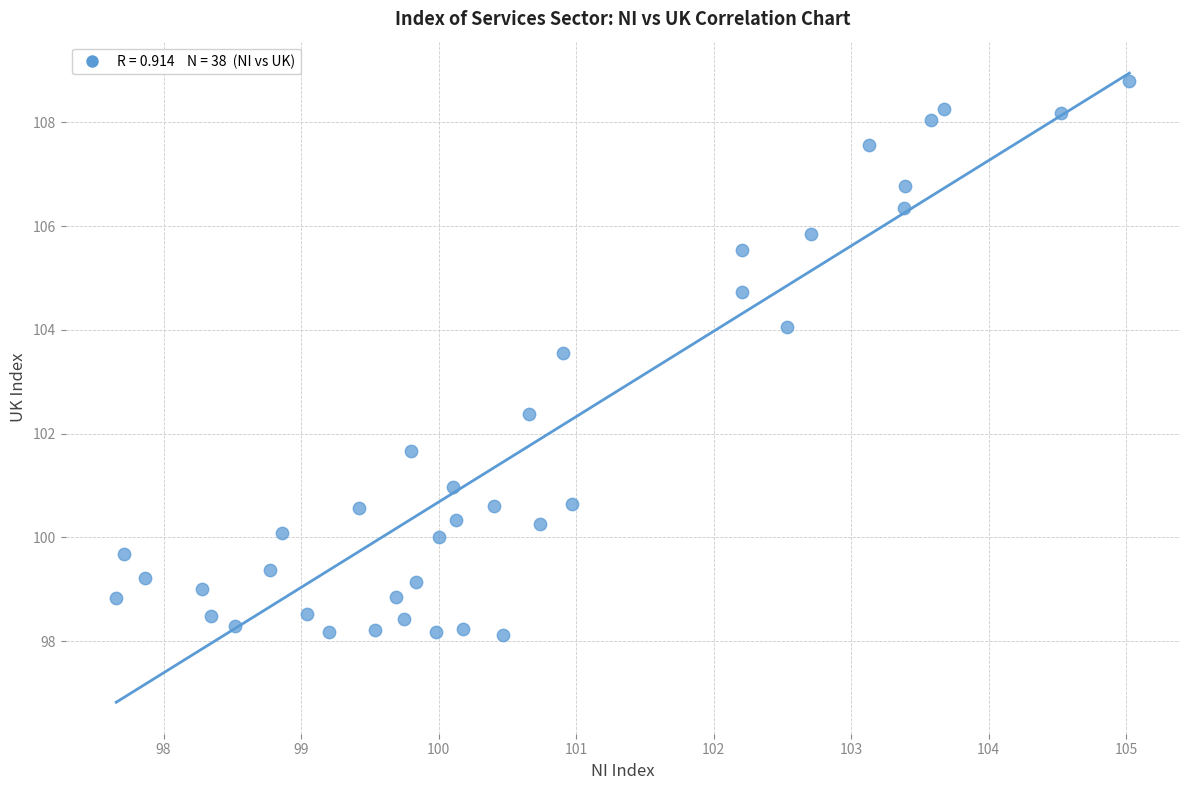

What is the range of Y values (max minus min)?

10.7